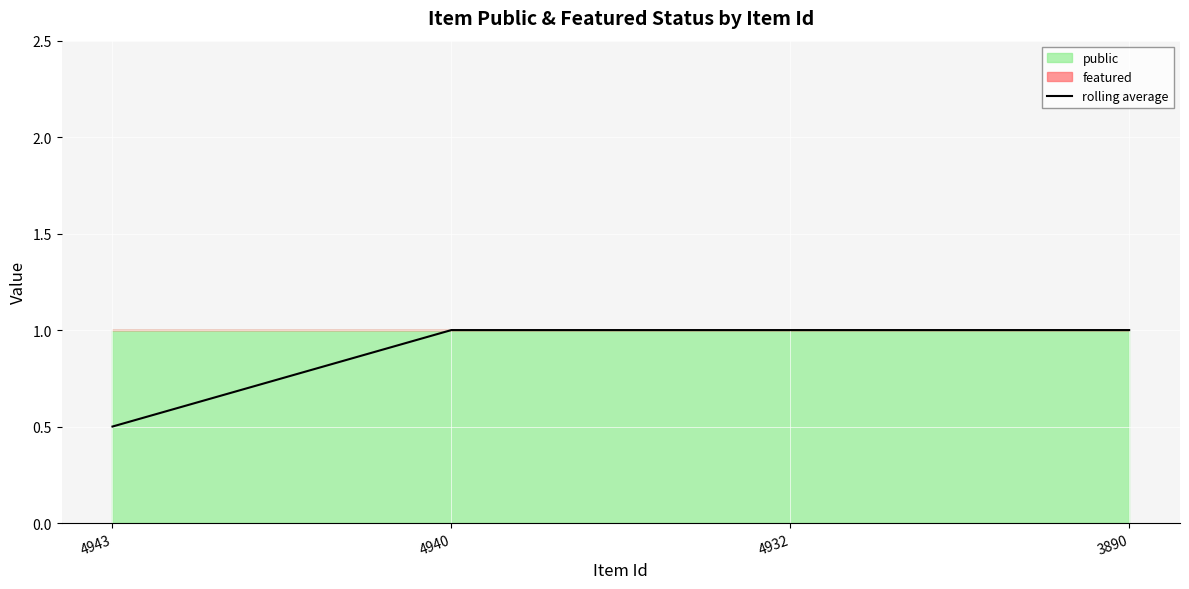

Reading left to right, list all the values displayed in this chart.

4943=0.5	4940=1.0	4932=1.0	3890=1.0